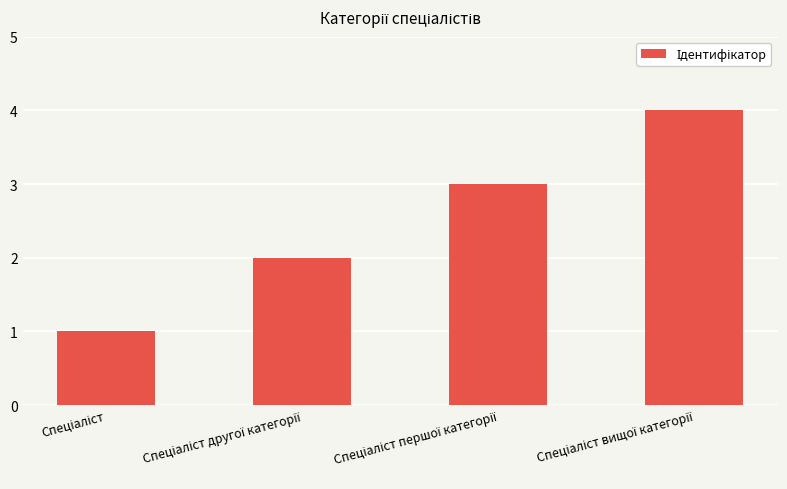

What is the difference between the maximum and minimum values?

3